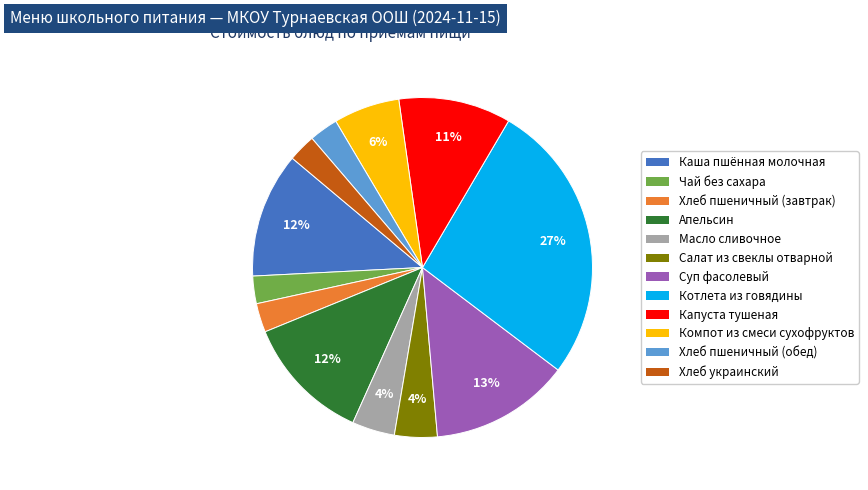

How many slices are in this pie chart?

12